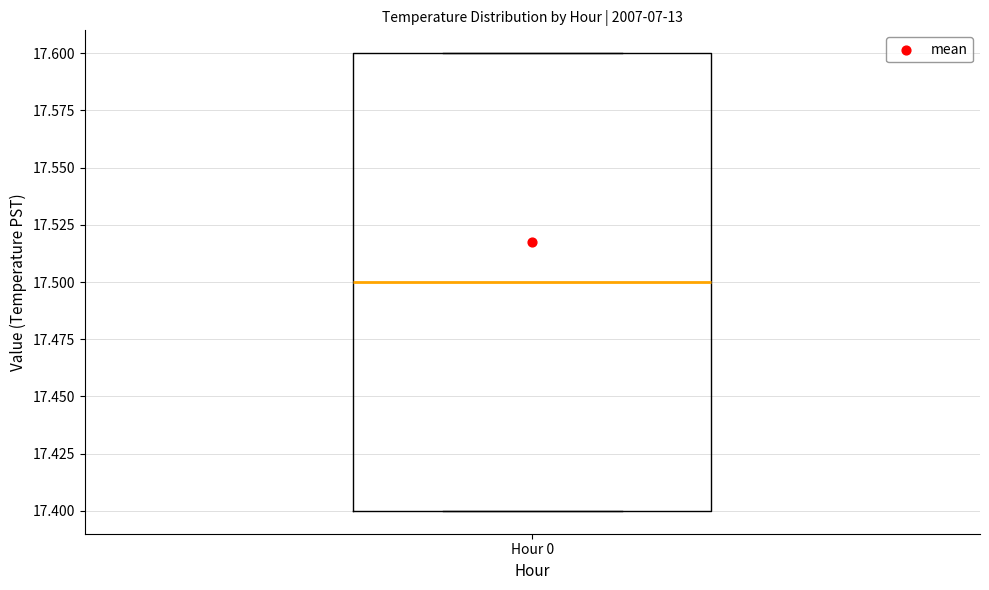

Transcribe this box plot: give where the median line is, the range the box spans, and where the two whiskers end, as read against the y-axis. The values are not printed on the chart, so give them approximately, as read against the axis.

median 17.5, box 17.4 to 17.6, whiskers 17.4 to 17.6